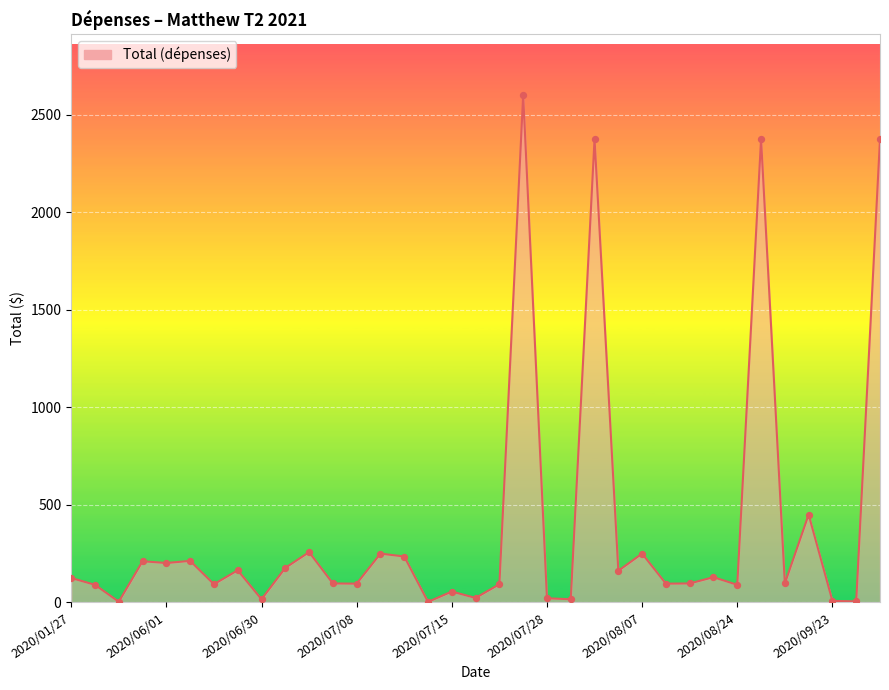

What is the difference between the maximum and minimum values?

2597.5